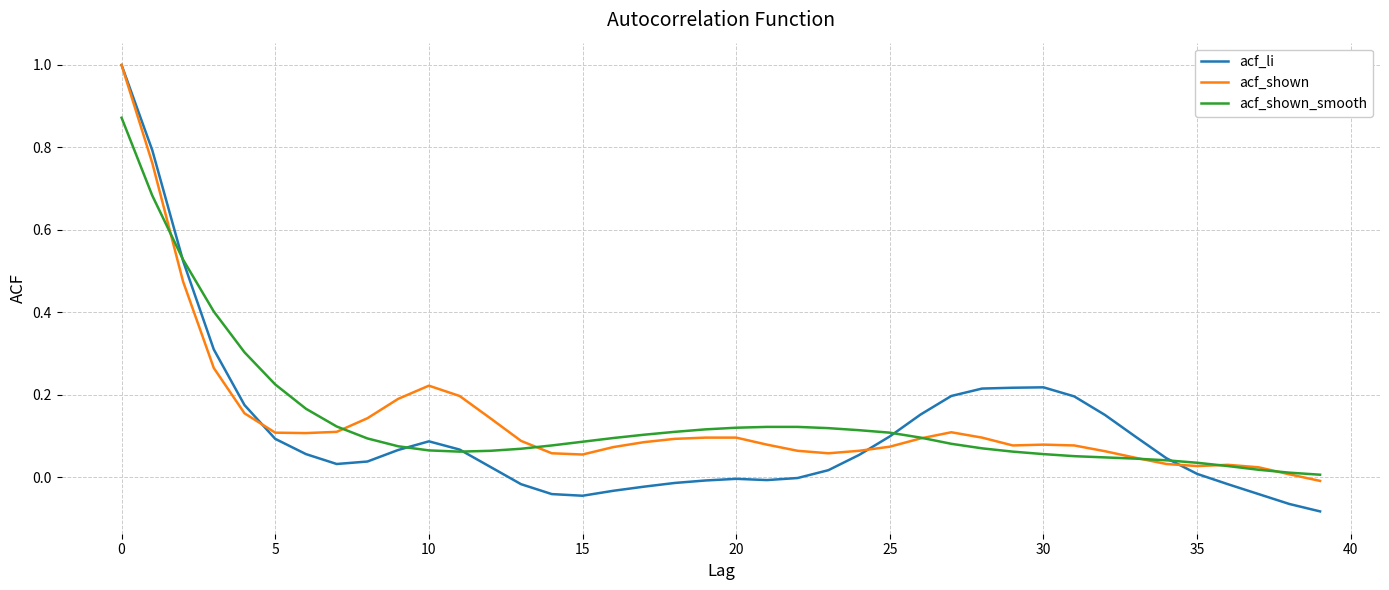

What is the greatest value displayed?

1.0